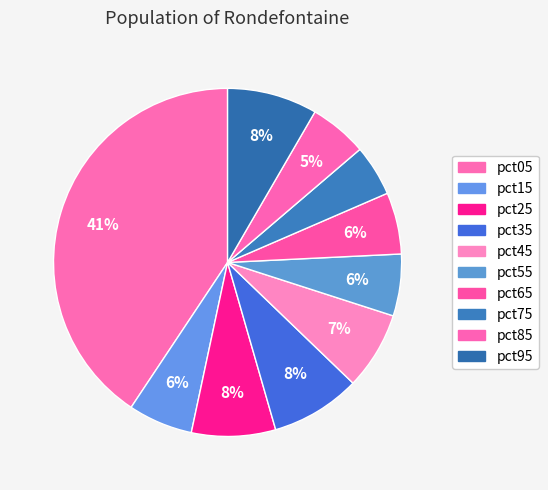

True or false: pct75 accounts for 5% of the total.

True